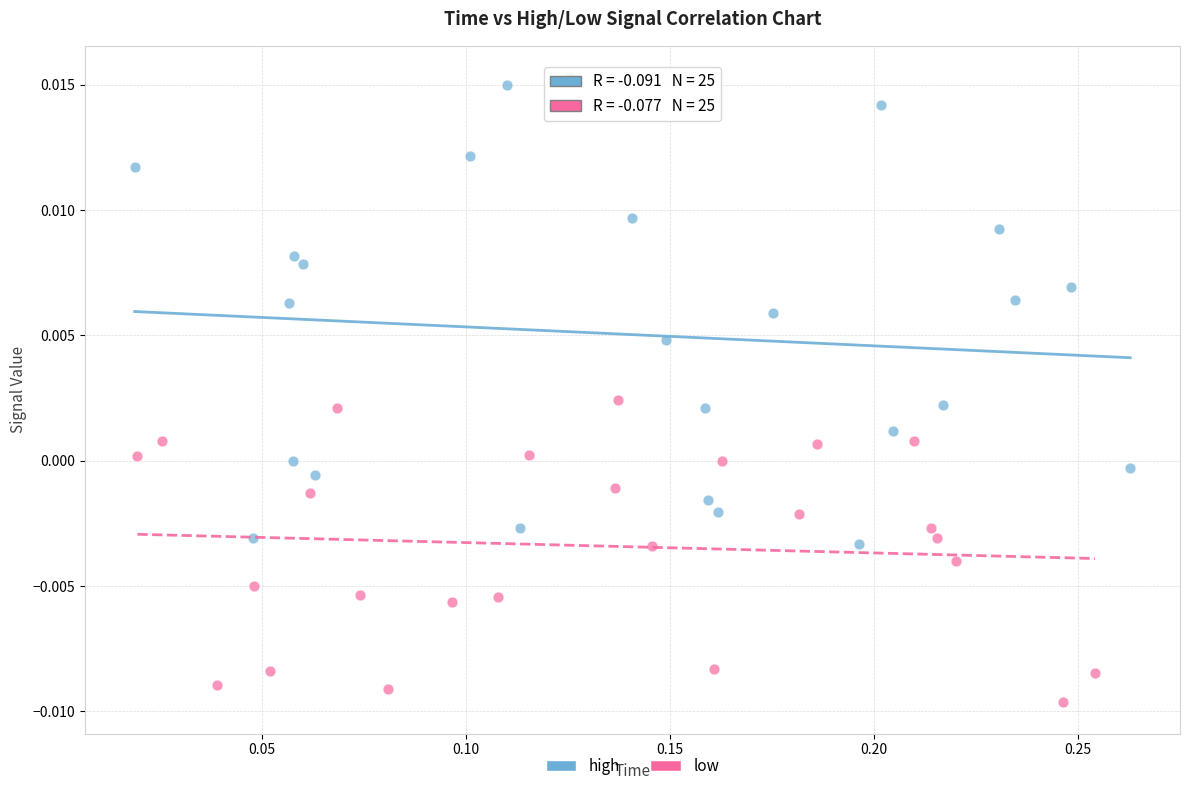

Which series contains the lowest Y value?

low